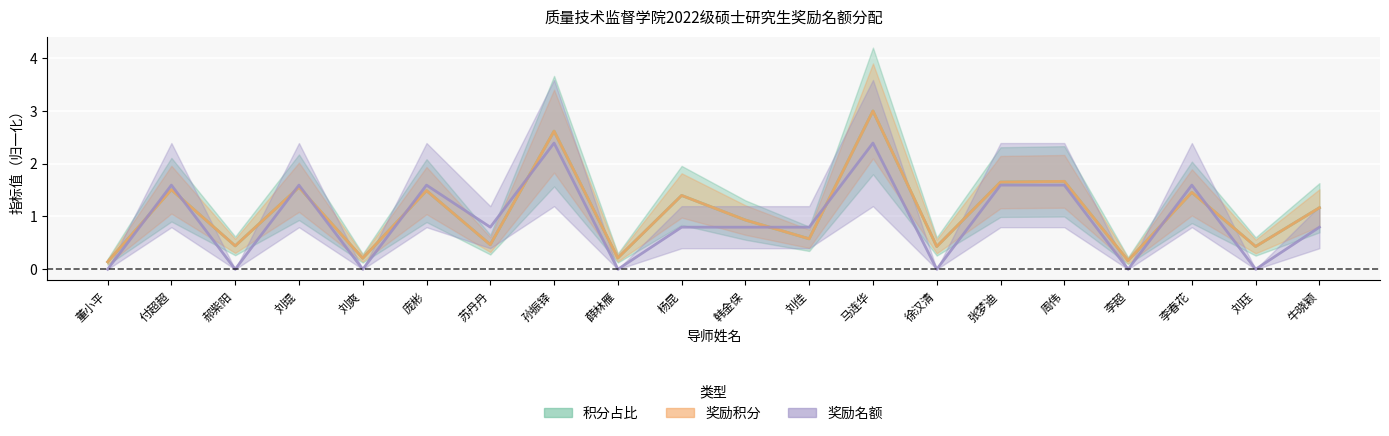

What value does the 积分占比 series have at 庞彬?

1.5